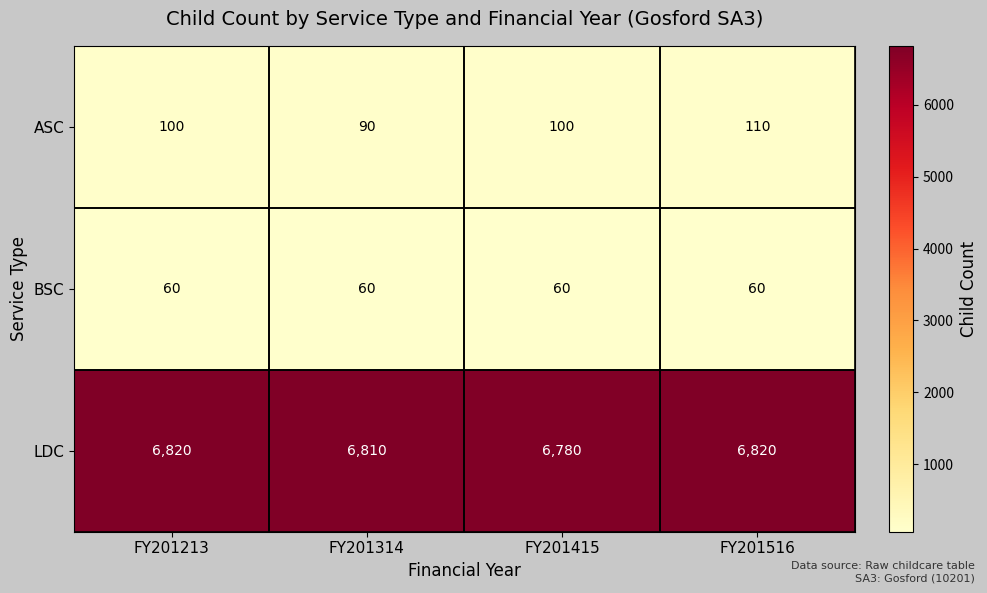

Which series has the largest total across all categories?

LDC